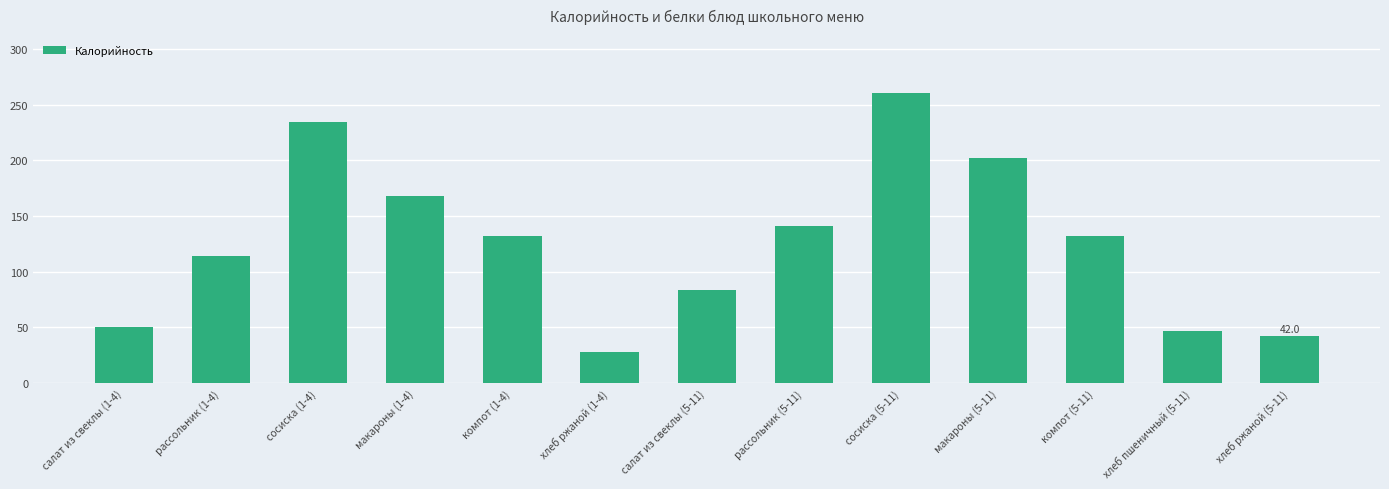

What is the label of the 4th bar from the left?

макароны (1-4)